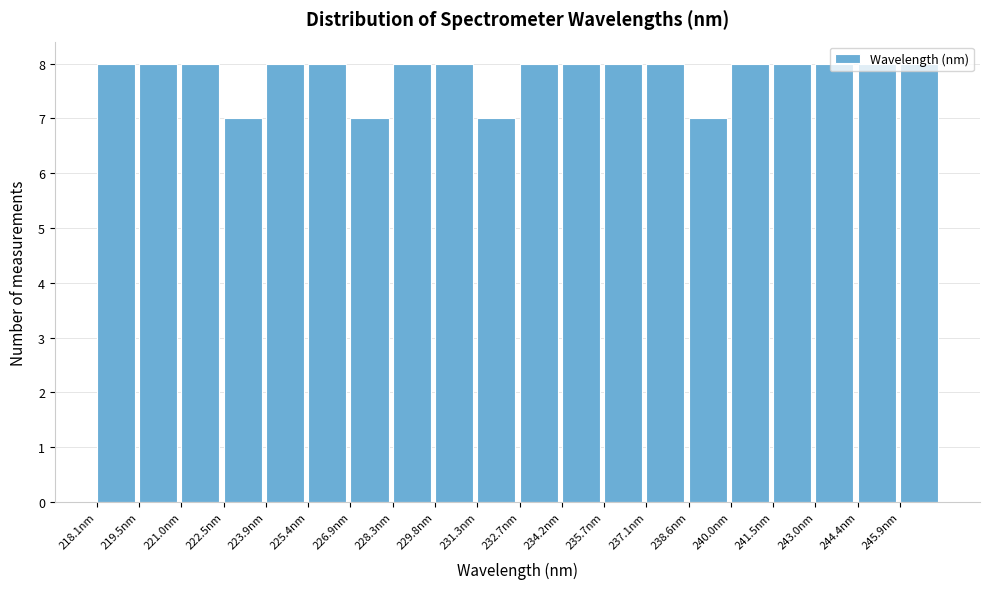

Reading left to right, transcribe this chart: for each bar, give the range it covers on the x-axis and its height. Neither the bar edges nor the heights are printed on the chart, so give them approximately, as read against the axes.

218.0 to 219.6: 8
219.6 to 221.0: 8
221.0 to 222.4: 8
222.4 to 224.0: 7
224.0 to 225.4: 8
225.4 to 226.8: 8
226.8 to 228.4: 7
228.4 to 229.8: 8
229.8 to 231.2: 8
231.2 to 232.8: 7
232.8 to 234.2: 8
234.2 to 235.6: 8
235.6 to 237.2: 8
237.2 to 238.6: 8
238.6 to 240.0: 7
240.0 to 241.6: 8
241.6 to 243.0: 8
243.0 to 244.4: 8
244.4 to 246.0: 8
246.0 to 247.4: 8